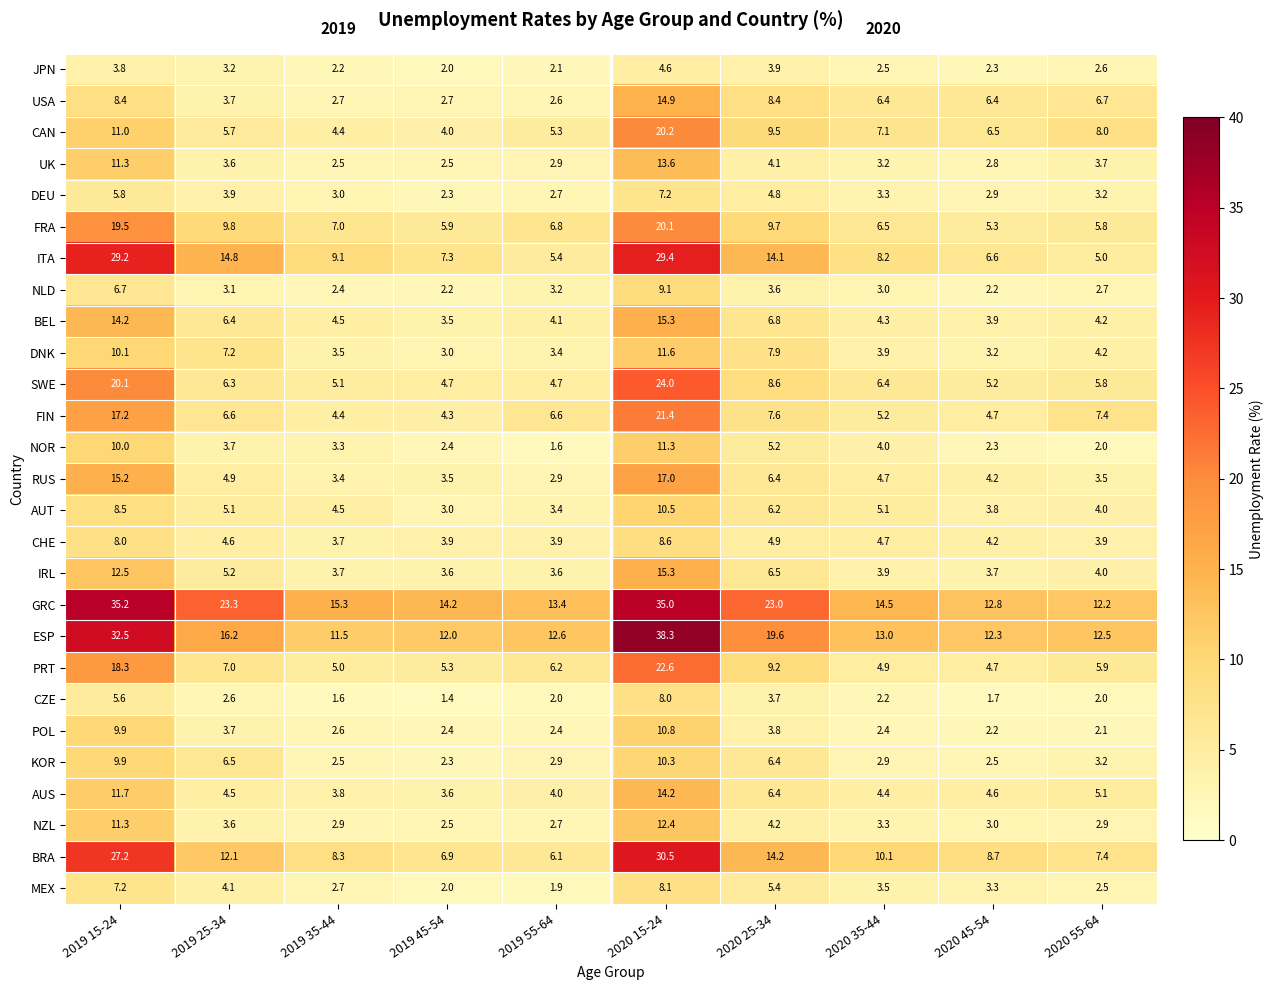

What is the average value of the AUT series?

5.4